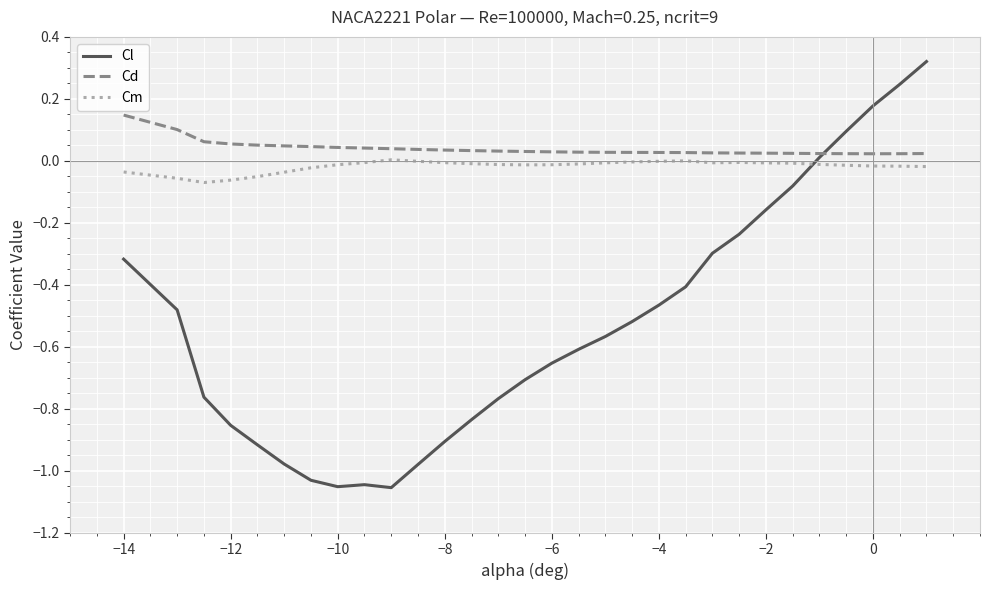

After their last crossing, which series has the higher values: Cm or Cl?

Cl